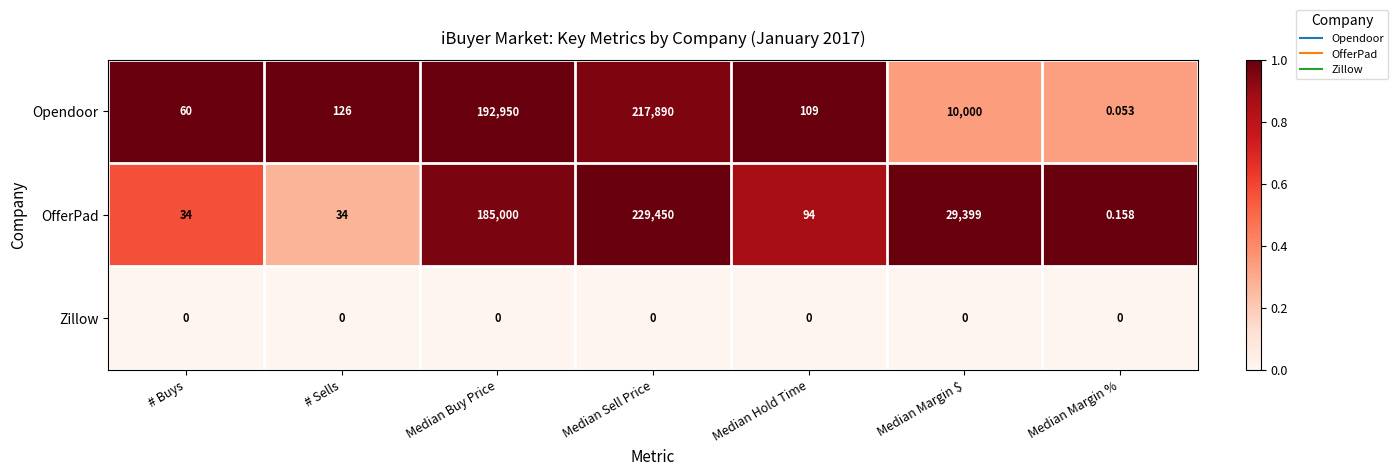

At which category does the chart reach its peak across all series?

Median Sell Price